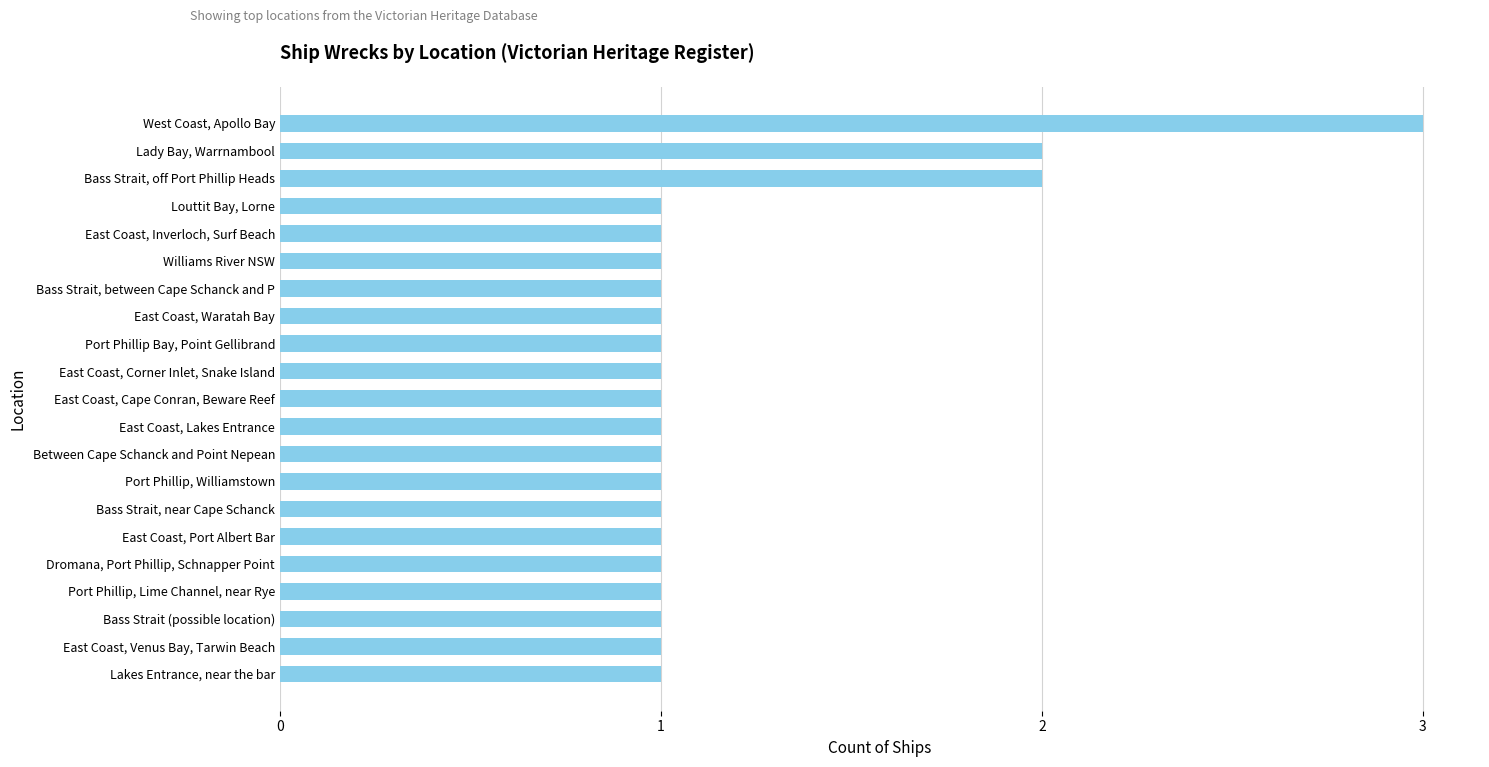

Reading top to bottom, what are all the values shown in this chart?

3	2	2	1	1	1	1	1	1	1	1	1	1	1	1	1	1	1	1	1	1